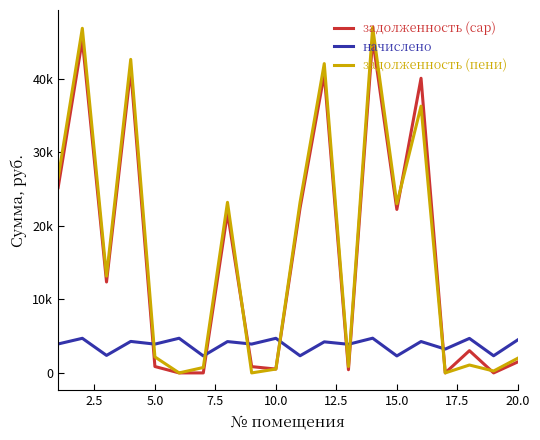

How many interior local valleys does the начислено series have?

9